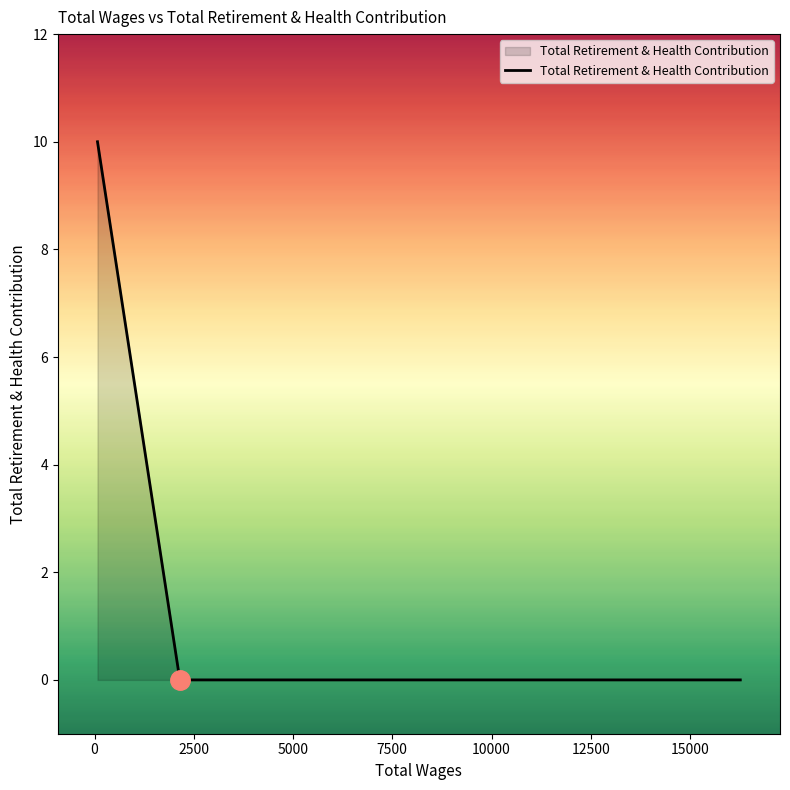

What is the greatest value displayed?

10